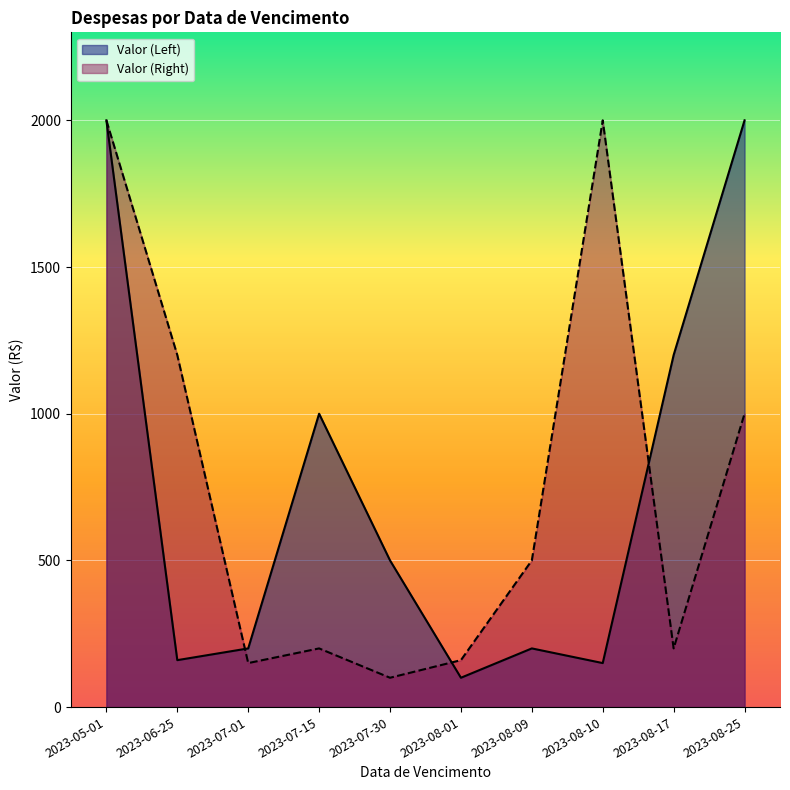

At which label does Valor (Right) reach its minimum?

2023-07-30